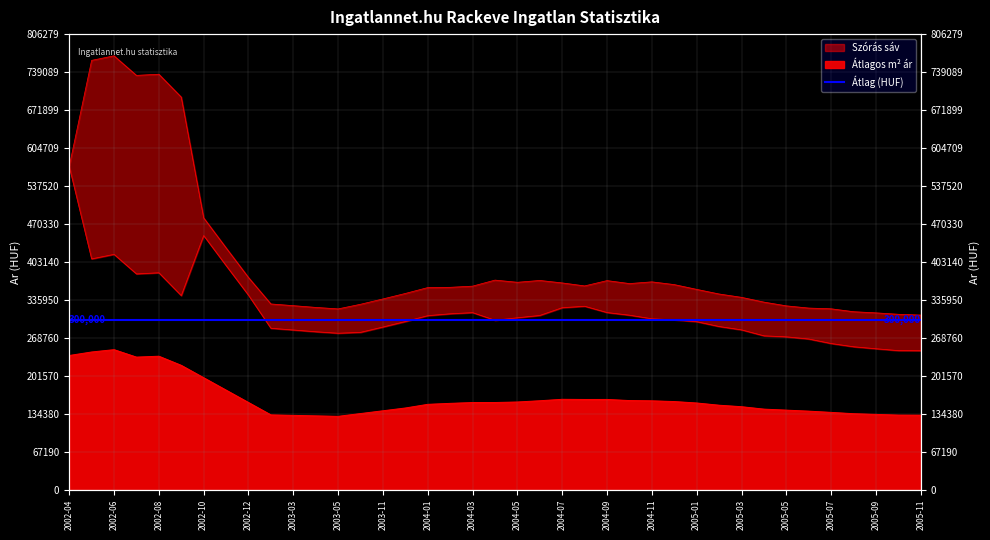

Reading right to left, extract all data points from this chart.

Atlagos m2 ar: 2005-11=132030	2005-10=132146	2005-09=133386	2005-08=134607	2005-07=136944	2005-06=139141	2005-05=140930	2005-04=142715	2005-03=146996	2005-02=149631	2005-01=153566	2004-12=156116	2004-11=157412	2004-10=157865	2004-09=159847	2004-08=159802	2004-07=160101	2004-06=157541	2004-05=155339	2004-04=154430	2004-03=154364	2004-02=152921	2004-01=151184	2003-12=144712	2003-11=139793	2003-10=134873	2003-05=129959	2003-04=130808	2003-03=131656	2003-02=132505	2002-12=154424	2002-11=176343	2002-10=198262	2002-09=220181	2002-08=236337	2002-07=234750	2002-06=247949	2002-05=243809	2002-04=237599
Szoras also hatar: 2005-11=246066	2005-10=246261	2005-09=249563	2005-08=253078	2005-07=258802	2005-06=266797	2005-05=270650	2005-04=272425	2005-03=282982	2005-02=288903	2005-01=297445	2004-12=300751	2004-11=302562	2004-10=308939	2004-09=313599	2004-08=324741	2004-07=322190	2004-06=308487	2004-05=304382	2004-04=299944	2004-03=313485	2004-02=311419	2004-01=308115	2003-12=297721	2003-11=288019	2003-10=278573	2003-05=277032	2003-04=279666	2003-03=282772	2003-02=285786	2002-12=344215	2002-11=396727	2002-10=449785	2002-09=343515	2002-08=383999	2002-07=381981	2002-06=416577	2002-05=408526	2002-04=572235
Szoras felso hatar: 2005-11=309108	2005-10=310559	2005-09=313067	2005-08=315096	2005-07=320242	2005-06=321537	2005-05=325456	2005-04=332073	2005-03=340520	2005-02=346441	2005-01=354607	2004-12=363057	2004-11=367930	2004-10=364899	2004-09=370141	2004-08=360737	2004-07=366030	2004-06=370409	2004-05=367168	2004-04=371020	2004-03=360325	2004-02=358259	2004-01=357797	2003-12=347403	2003-11=337701	2003-10=328255	2003-05=320072	2003-04=322706	2003-03=325812	2003-02=328826	2002-12=375641	2002-11=428153	2002-10=481211	2002-09=694823	2002-08=735307	2002-07=733289	2002-06=767885	2002-05=759834	2002-04=572235